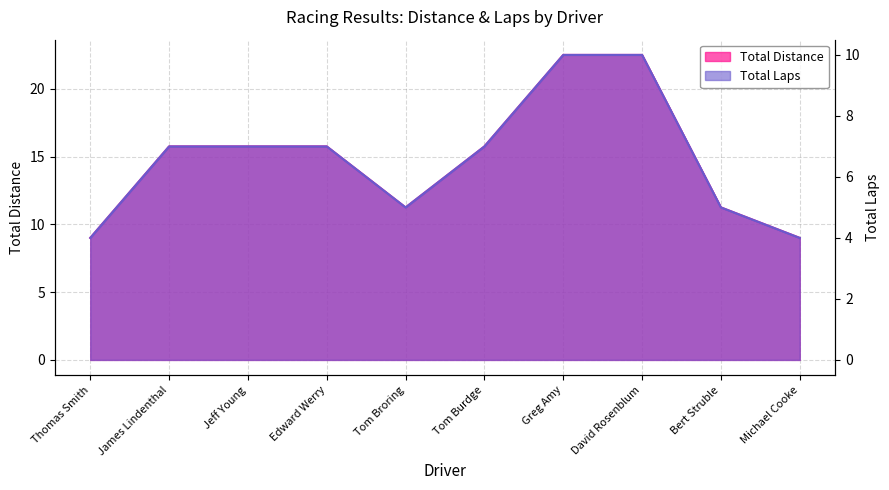

True or false: Total Laps and Total Distance intersect in this chart.

False